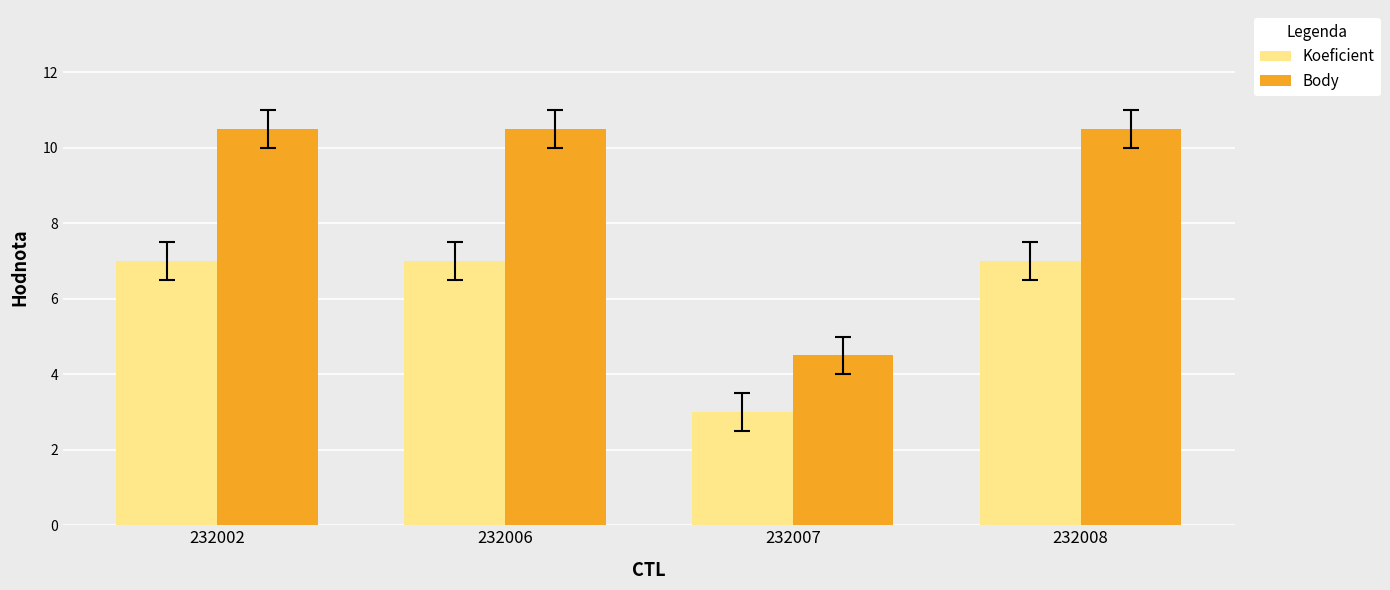

Read the Koeficient value at 232007.

3.0